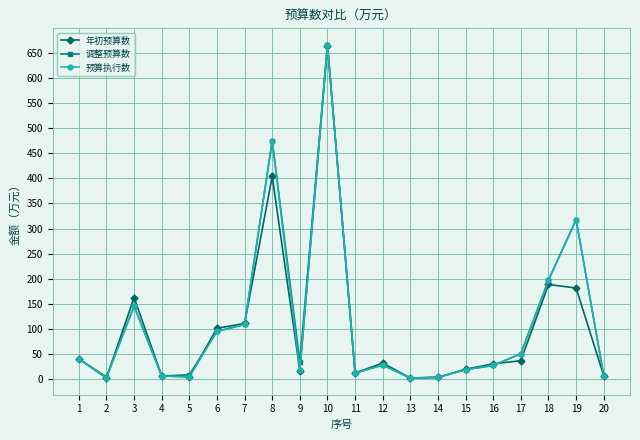

At how many categories does at least one series exceed 203?

3